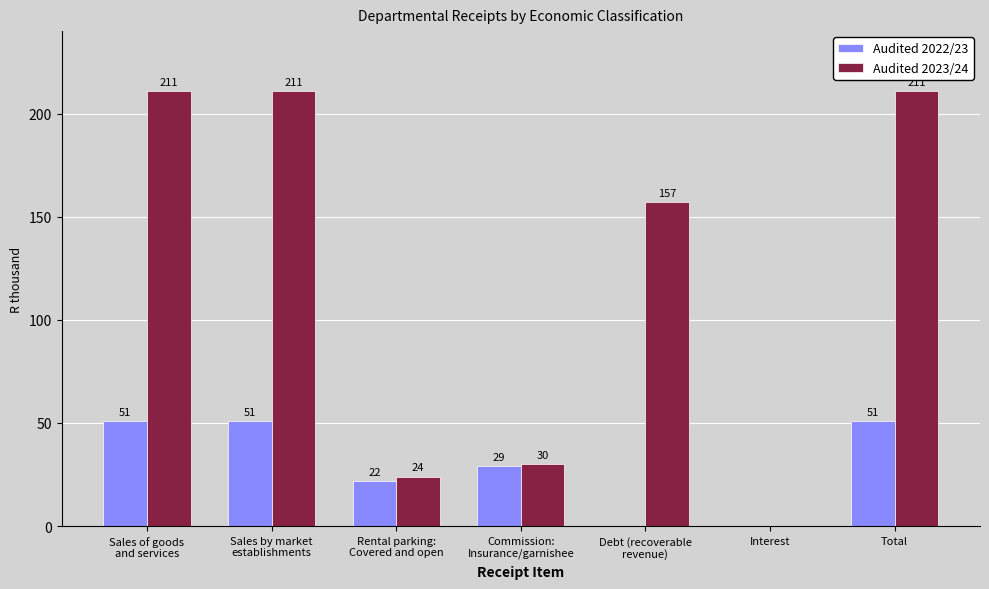

Are the bars horizontal?

No